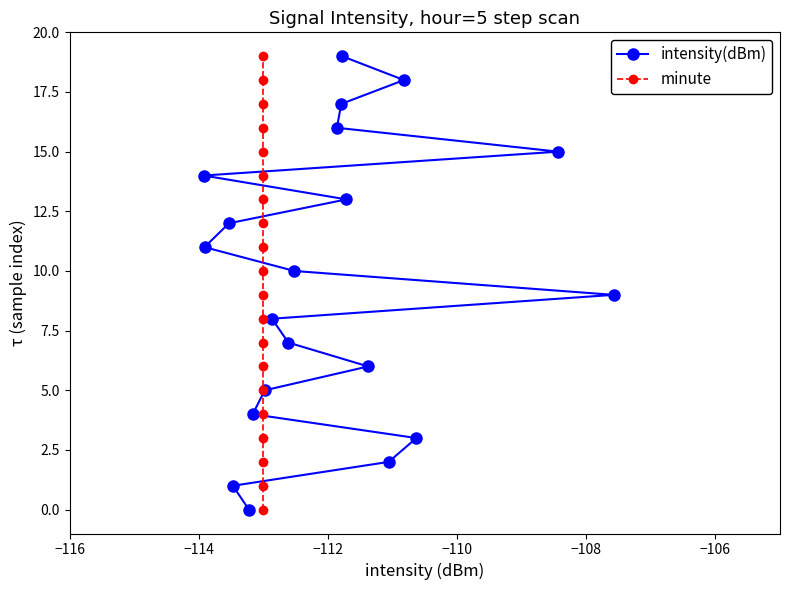

What is the value of the intensity(dBm) point at the 2nd from the left?

11